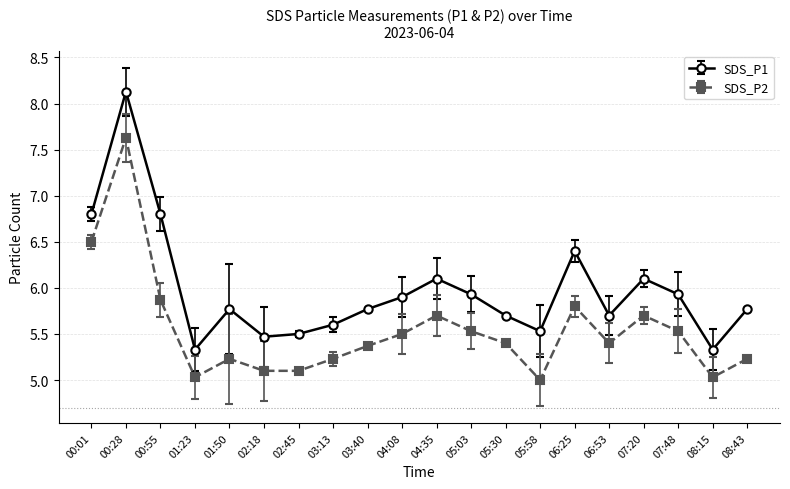

What is the approximate value of SDS_P2 at 02:45?

5.1